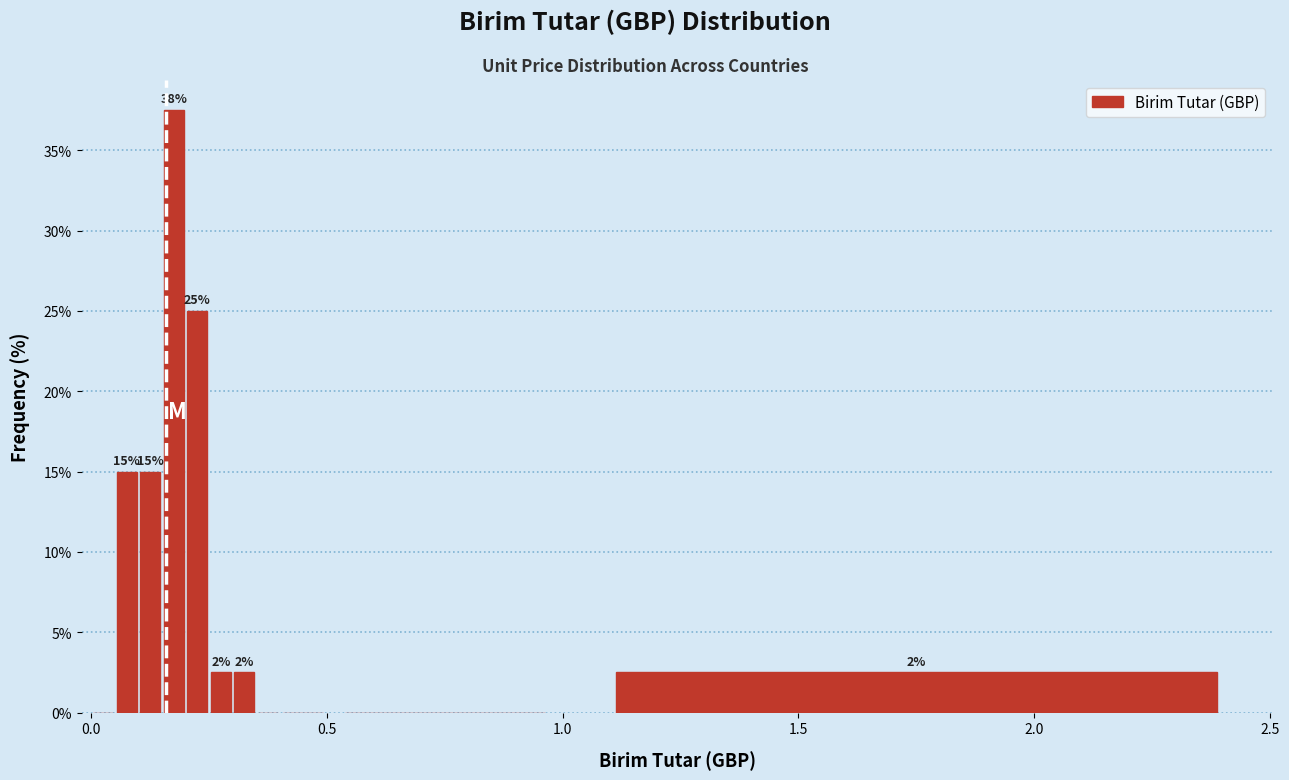

Read against the x-axis, roughly where is the centre of the tallest bar?

0.20